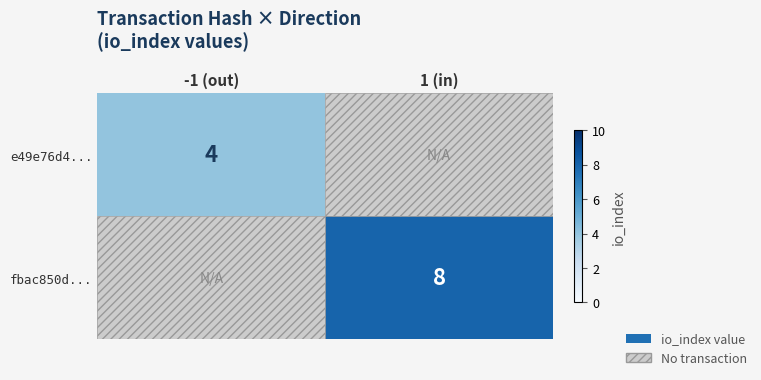

What is the total value across all series at -1 (out)?

4